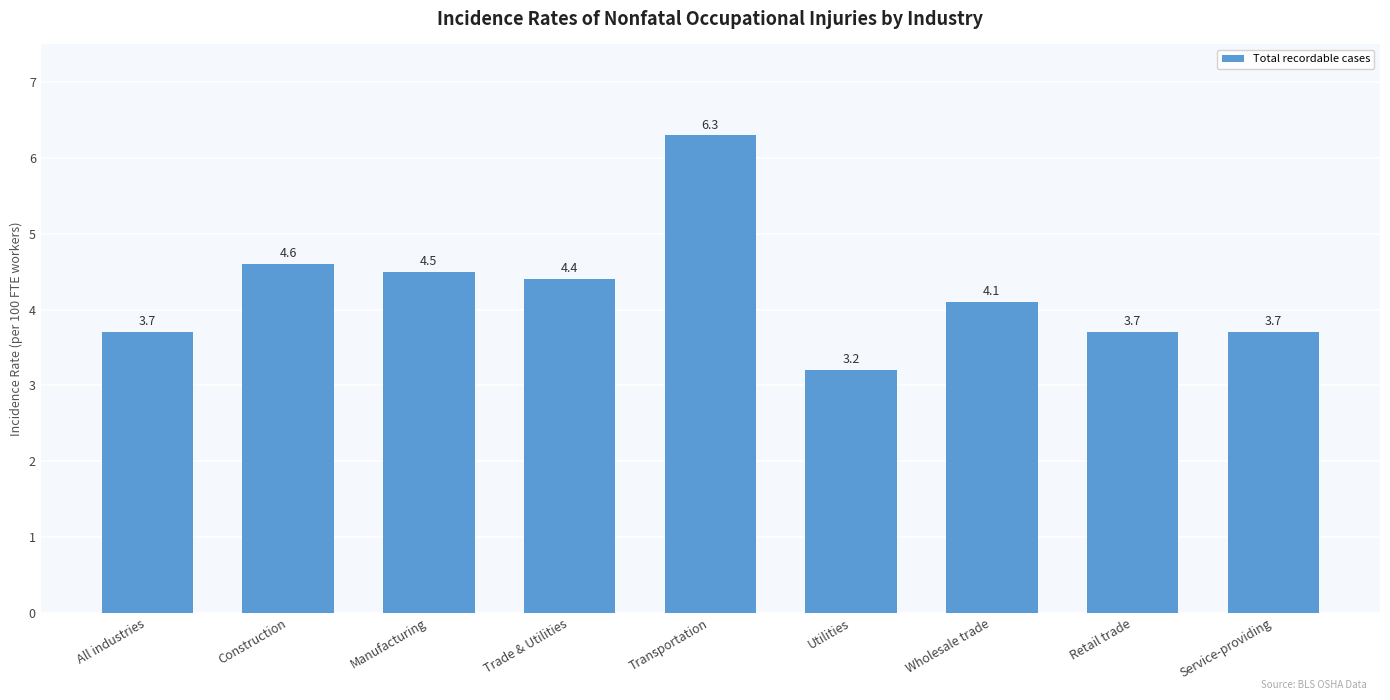

What is the label of the 7th bar from the right?

Manufacturing